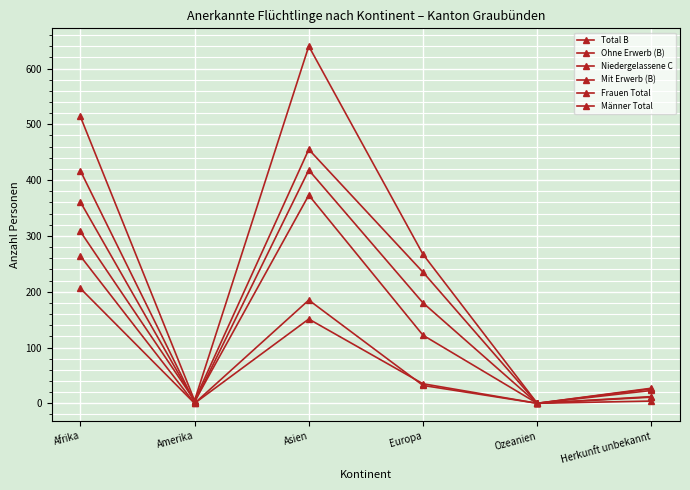

How many lines are shown in the chart?

6